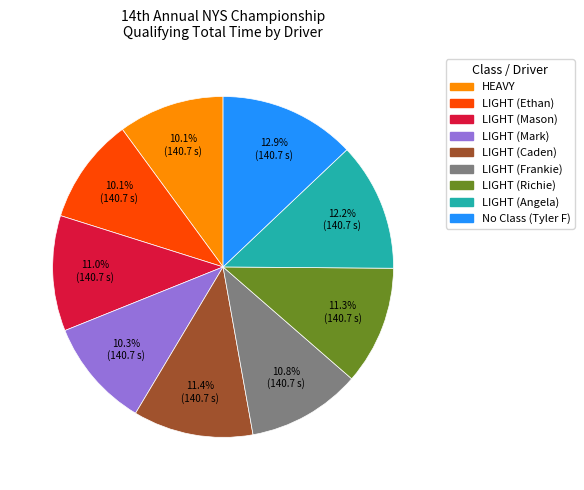

Does any single category account for the majority?

No